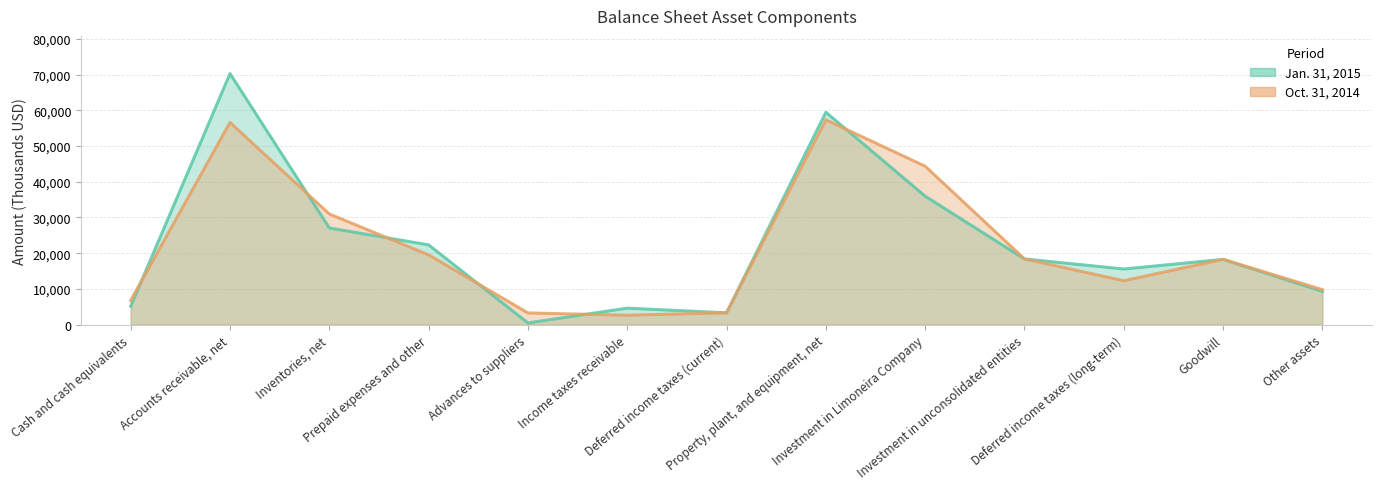

How many lines are shown in the chart?

2